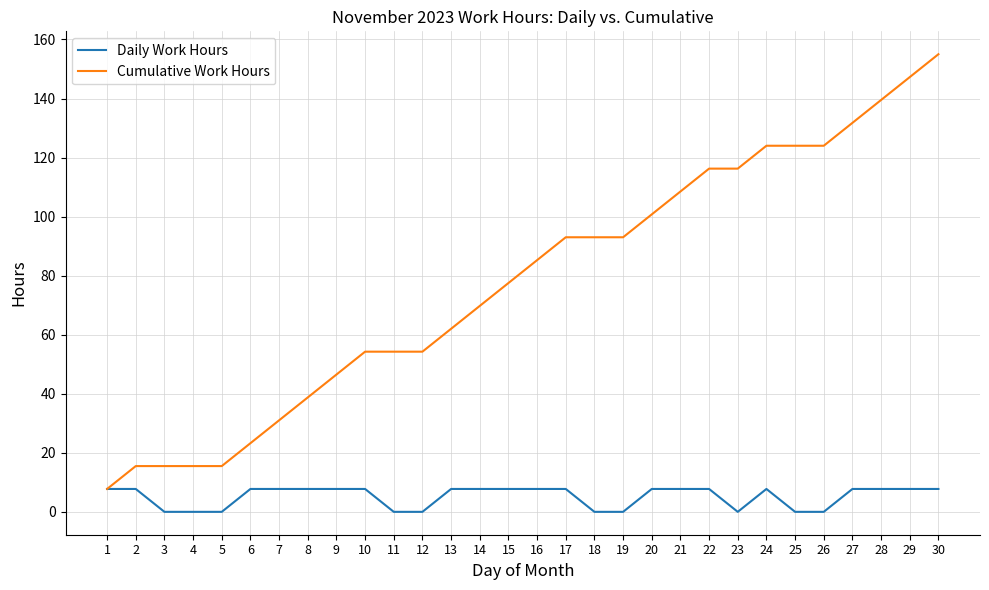

Which series has the largest range (max minus min)?

Cumulative Work Hours